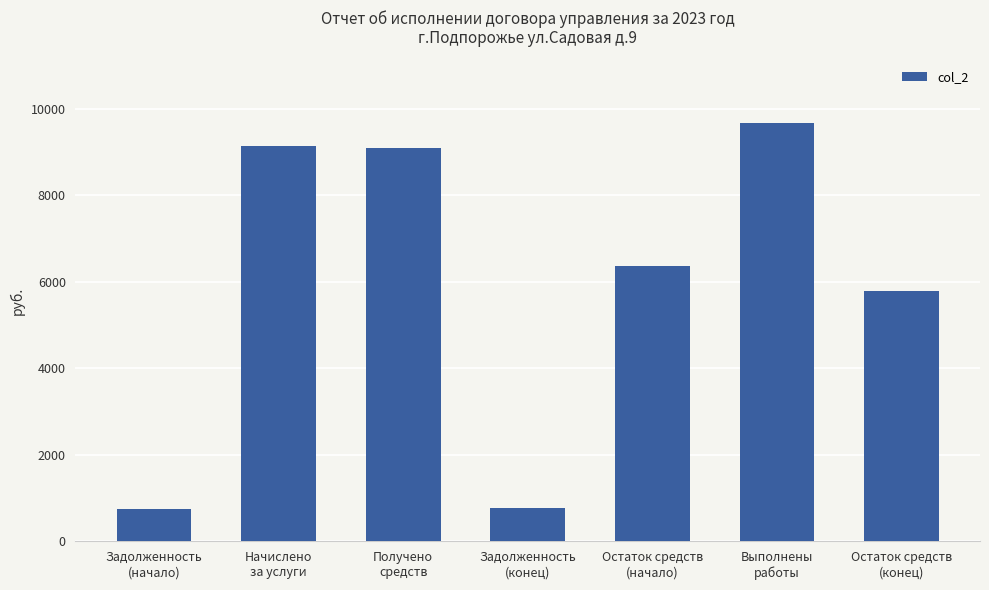

Is it true that the value at Выполнены
работы is 2422.5?

False